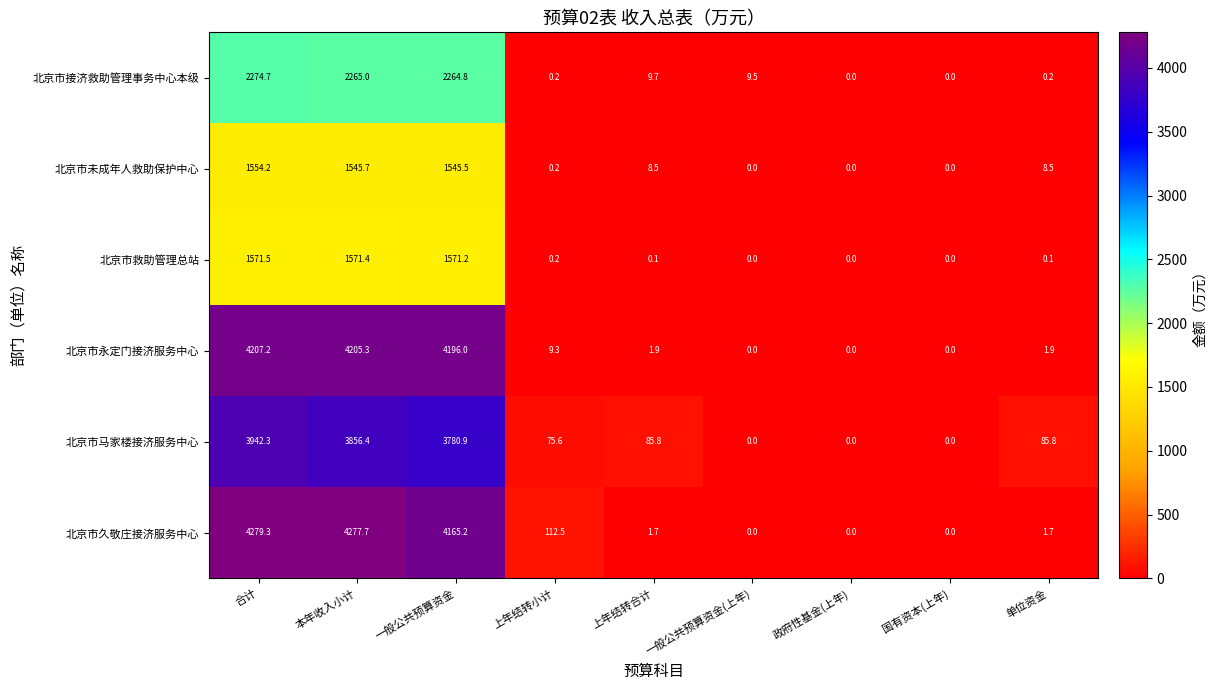

What is the greatest value displayed?

4279.3